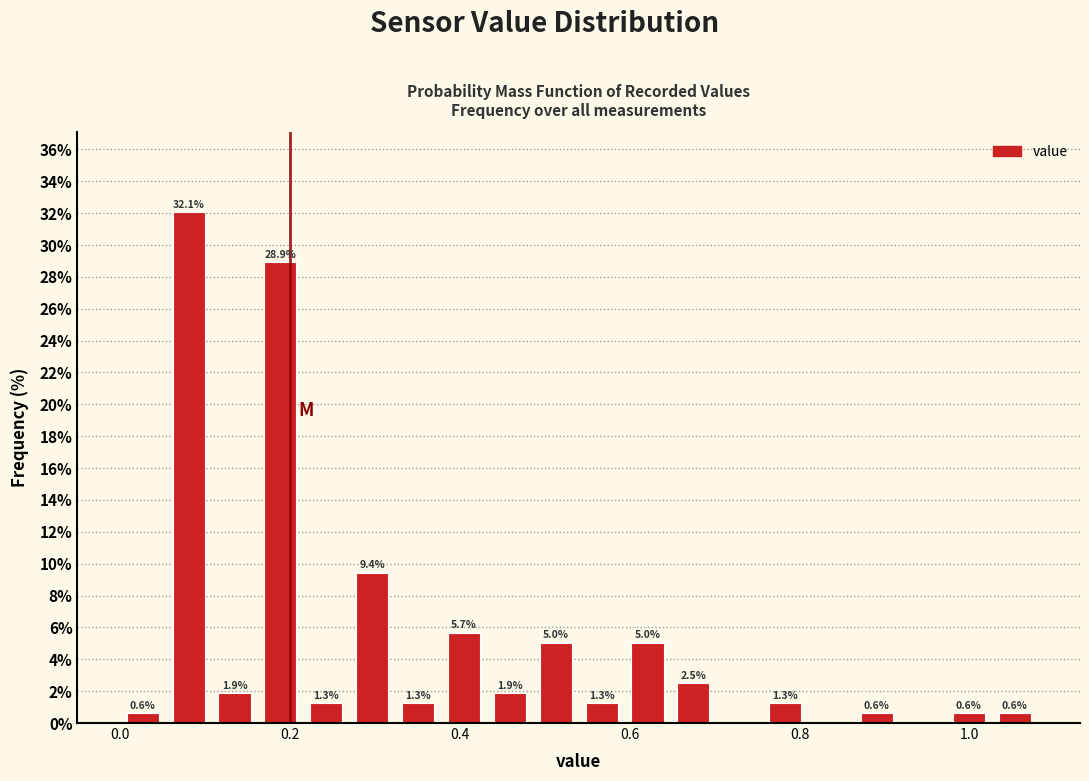

Read against the x-axis, roughly where is the centre of the tallest bar?

0.08